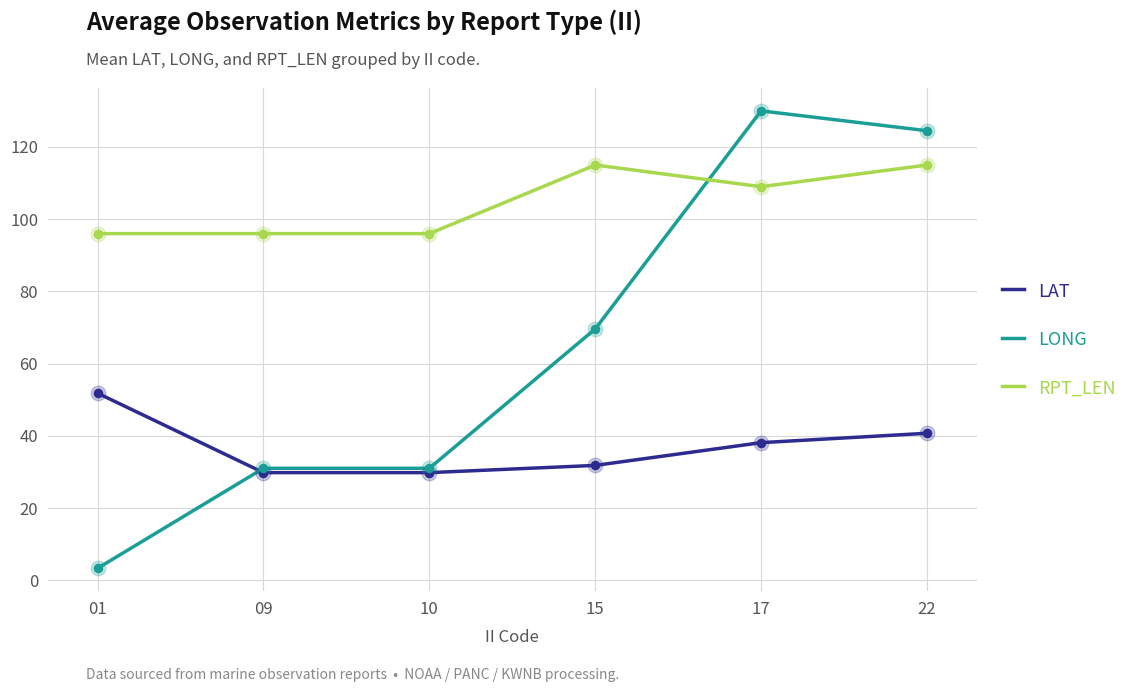

What are all the series names shown in the legend?

LAT, LONG, RPT_LEN